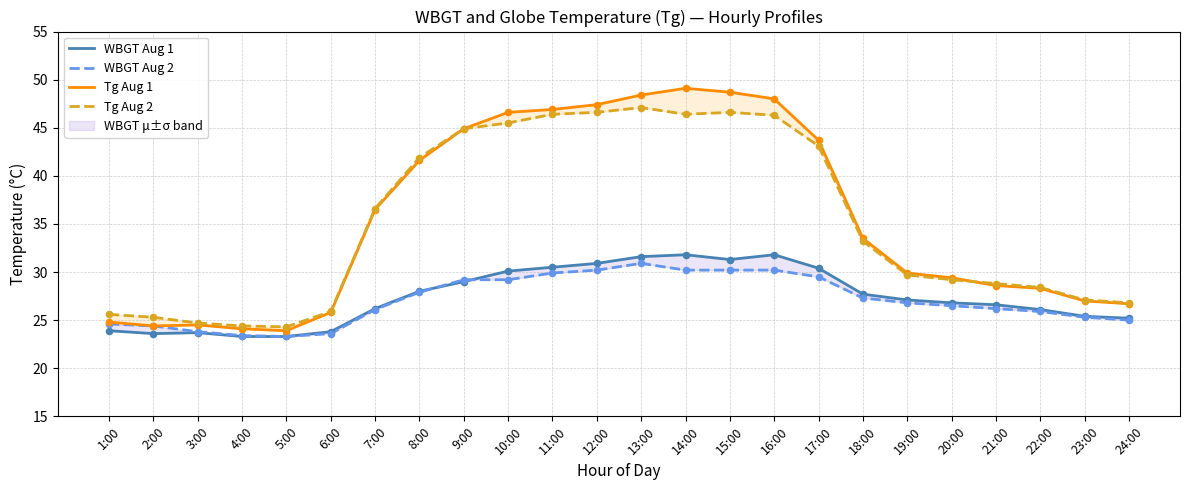

Is the value of Tg Aug 2 at 23:00 greater than the value of Tg Aug 1 at 10:00?

No